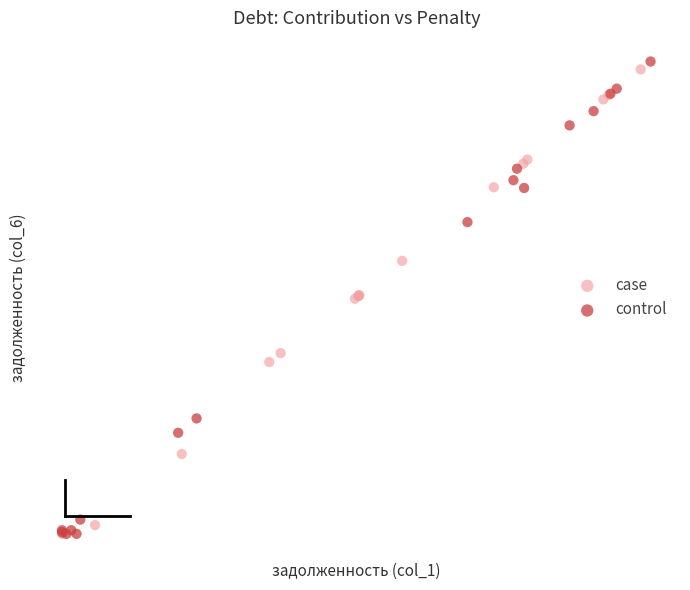

What are all the series names shown in the legend?

case, control